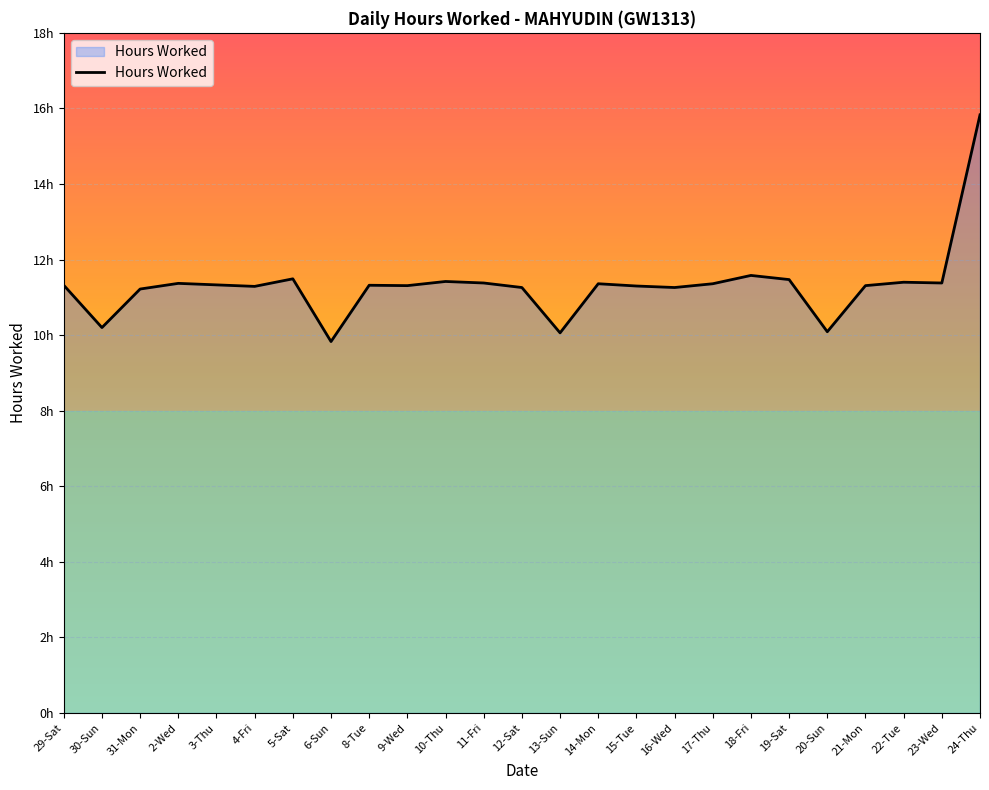

Does the chart display data point markers on the line(s)?

No